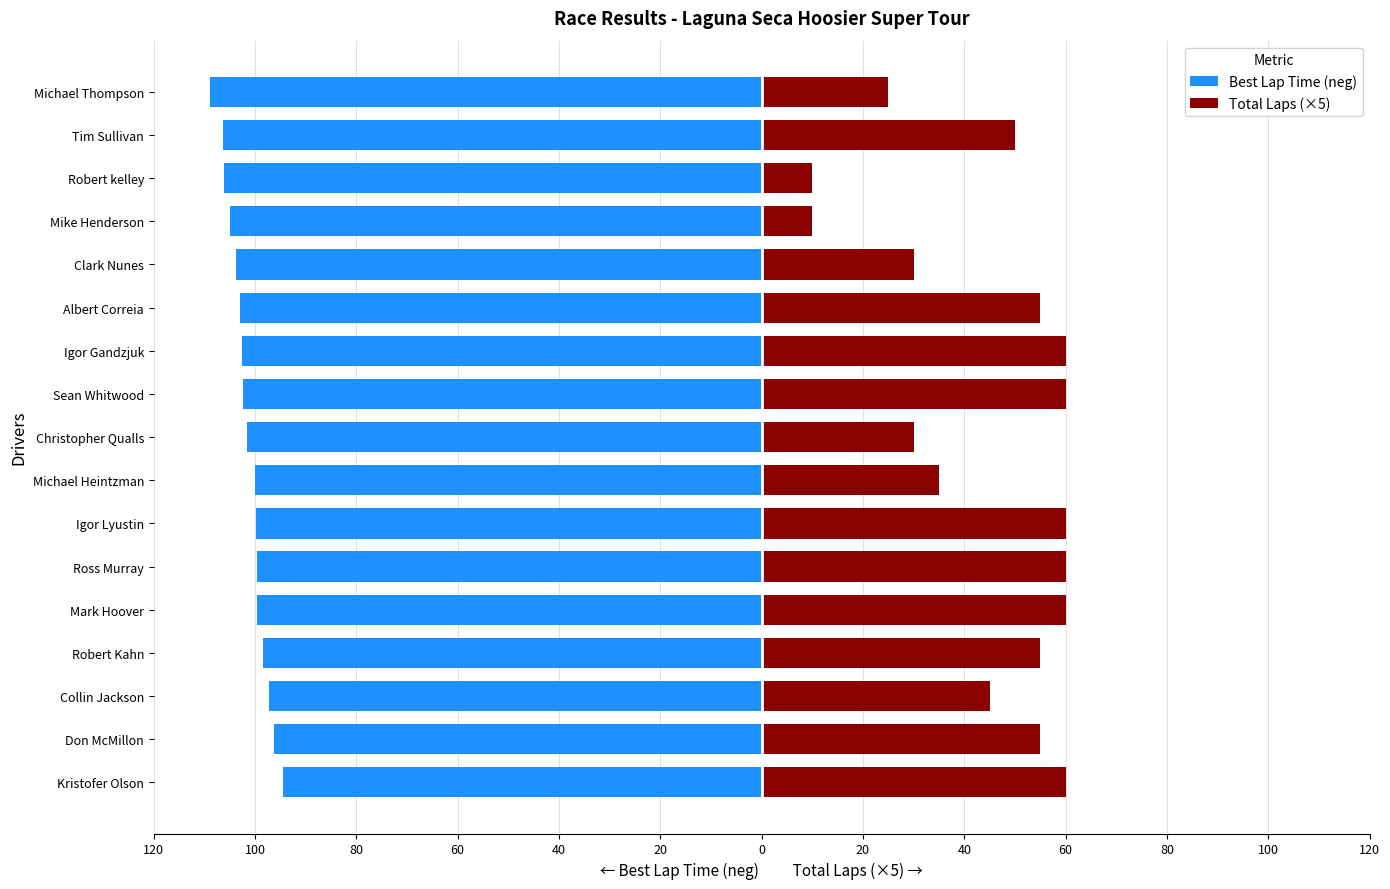

Rank the series by their maximum value, from highest to lowest.

Total Laps (×5), Best Lap Time (neg)